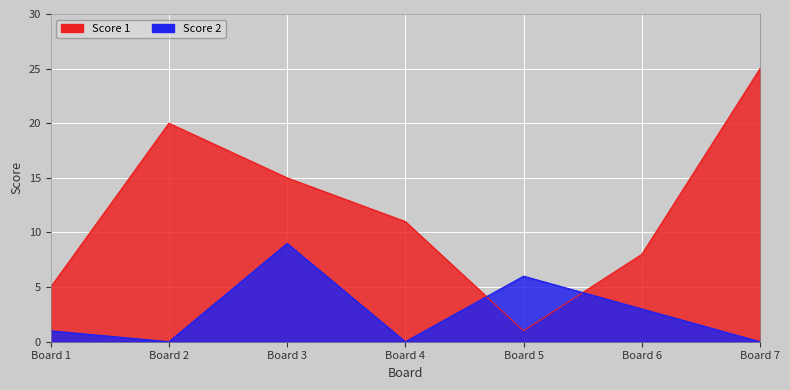

True or false: Score 1 and Score 2 cross at least once.

True